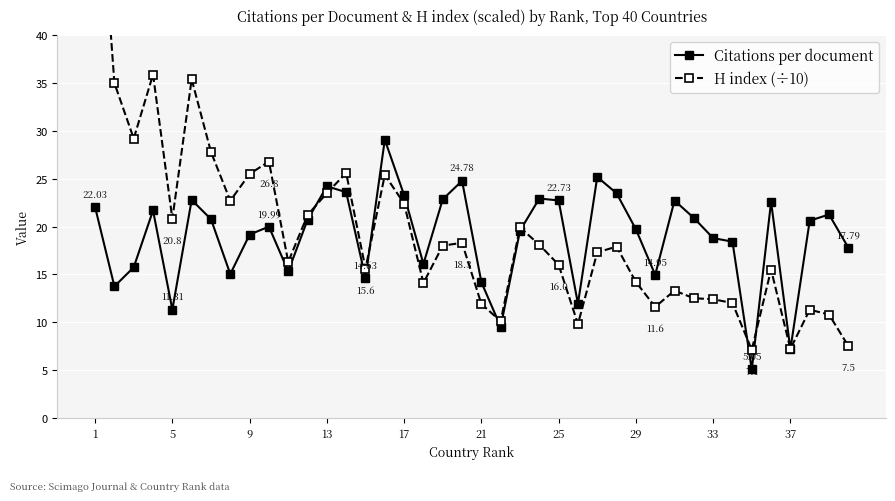

True or false: Citations per document has more than 1 points higher than both neighbors.

True